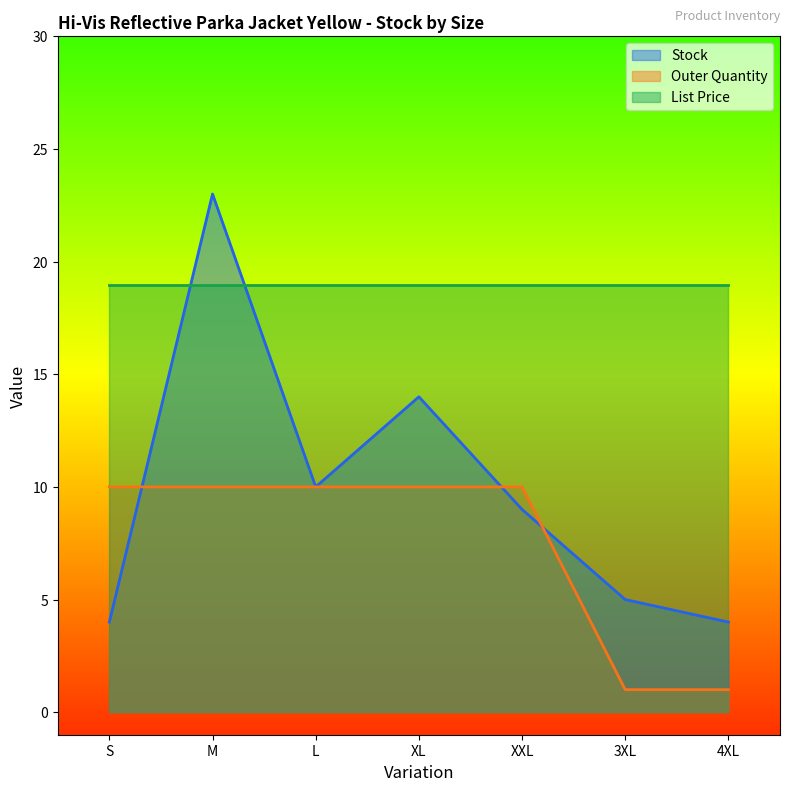

Is the value of Stock at 4XL greater than the value of Outer Quantity at 3XL?

Yes